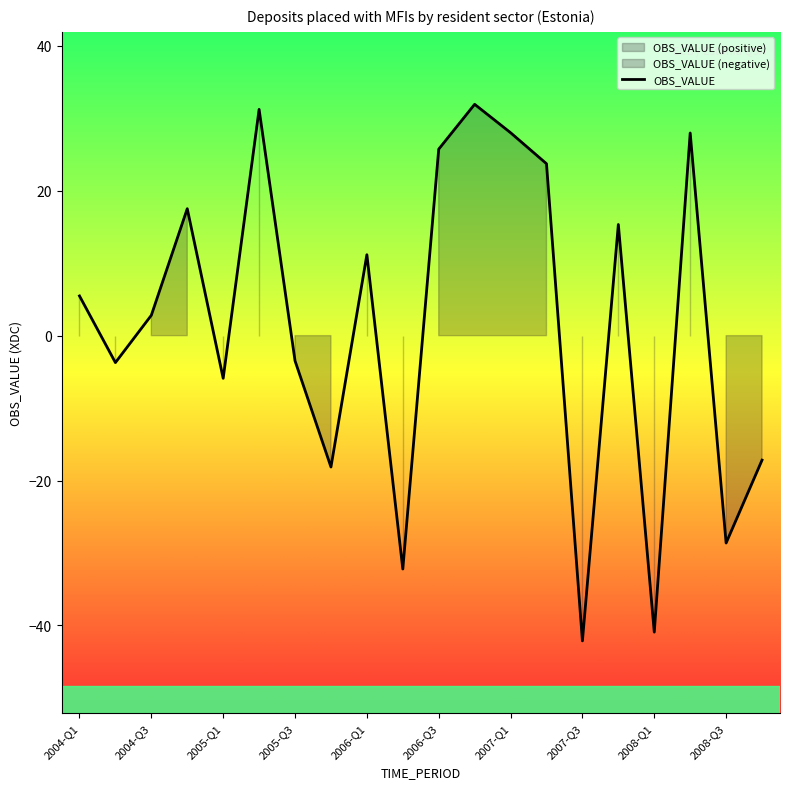

The OBS_VALUE series shows 2.8 at 2004-Q3. True or false?

True